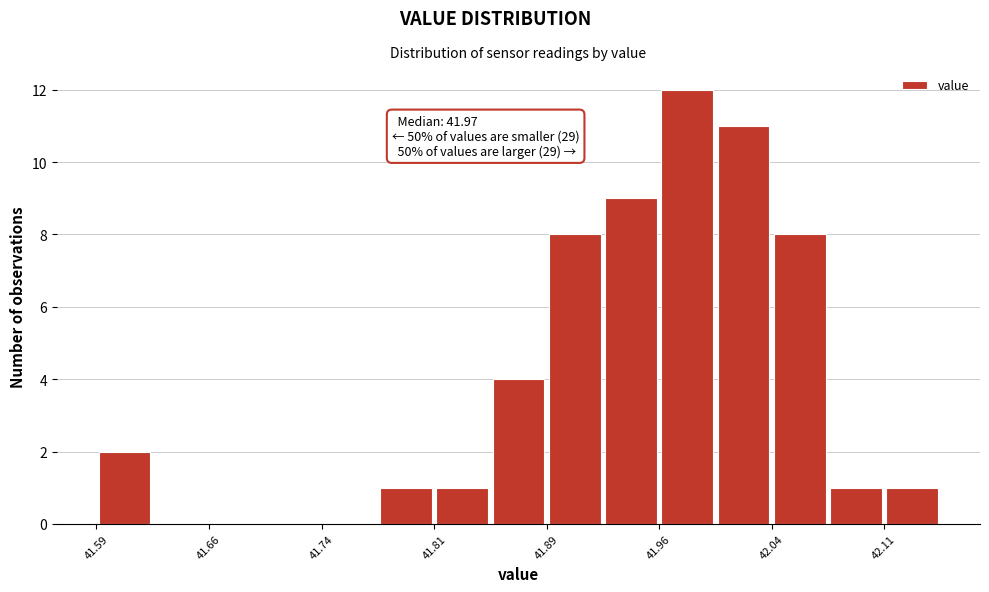

Around what value on the x-axis is the tallest bar? Give the approximate position of its centre, as read against the axis.

41.98